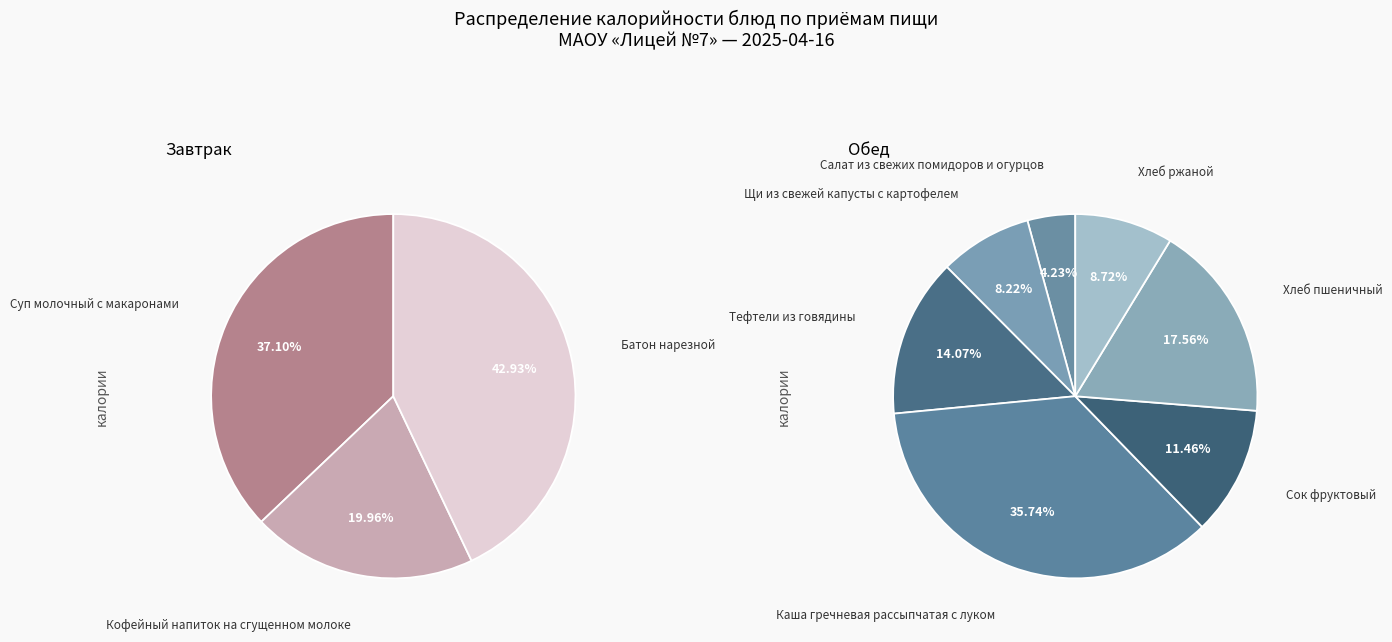

Does Кофейный напиток на сгущенном молоке represent more than half of the total?

No